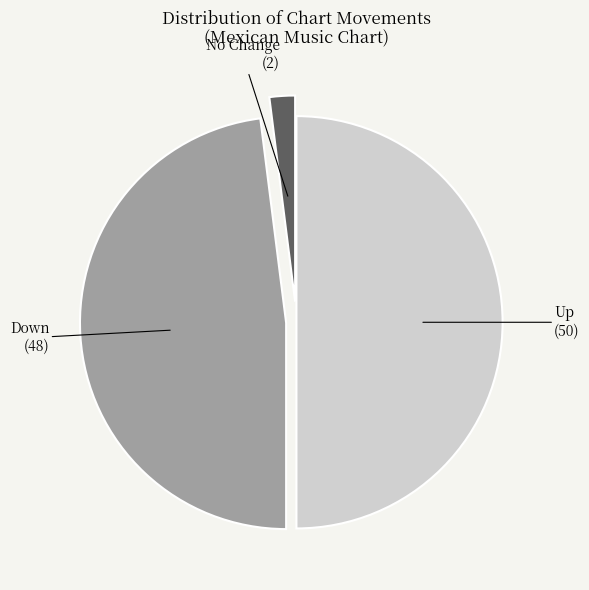

True or false: Up accounts for 43% of the total.

False